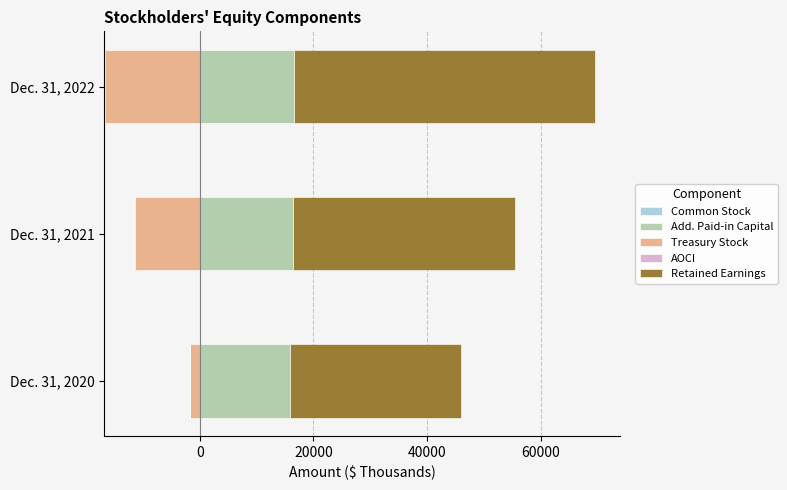

Is it true that Add. Paid-in Capital equals 24957.6 at Dec. 31, 2021?

False